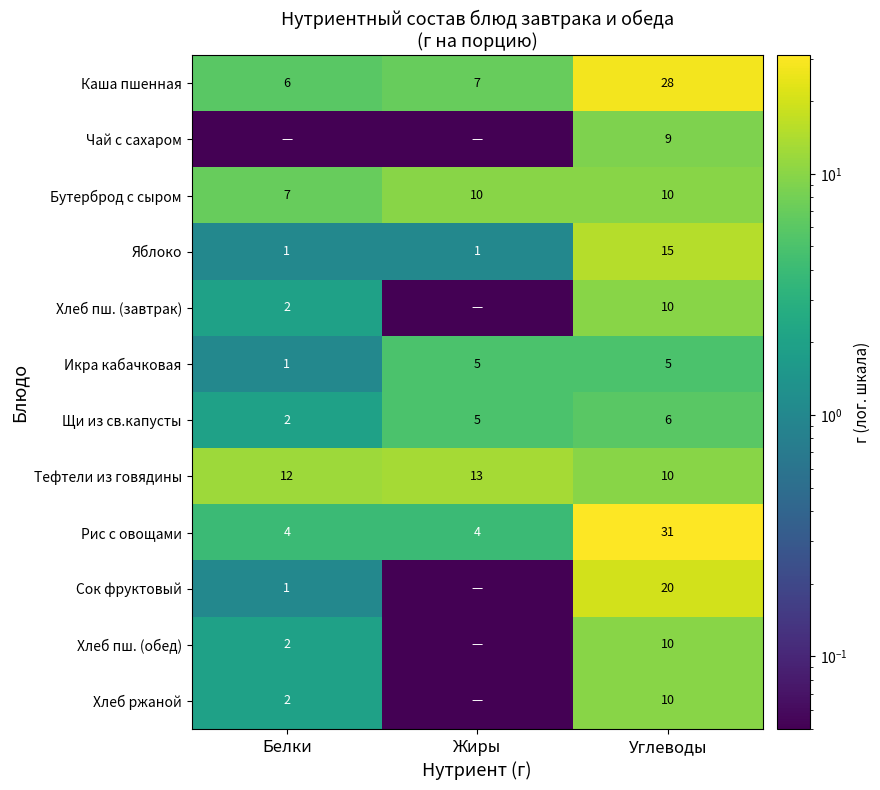

At which label is Каша пшенная closest to 17?

Жиры